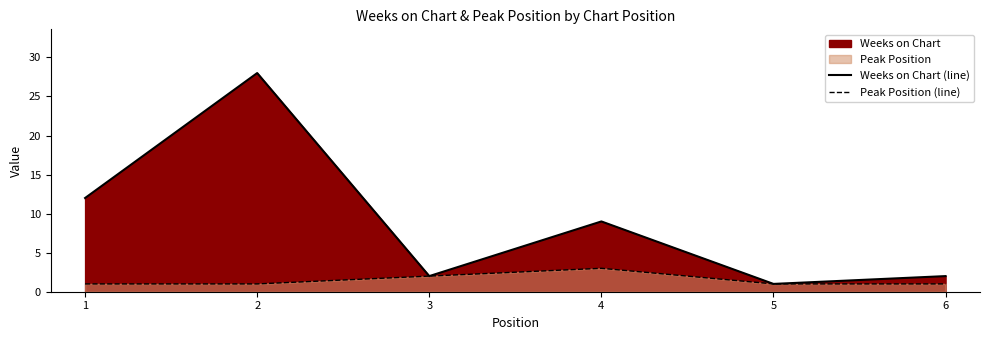

What is the sum of all Peak Position (line) values?

9